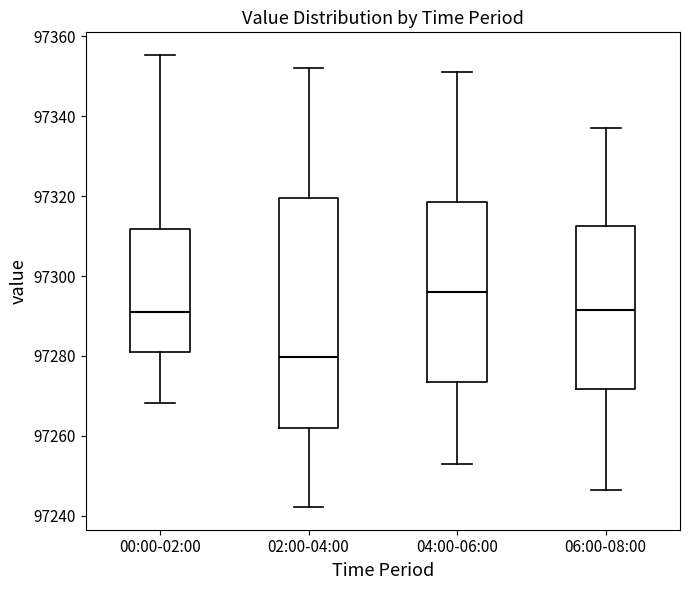

Reading left to right, transcribe this box plot: for each box, give where its median line is, the range the box spans, and where its two whiskers end, as read against the y-axis. The values are not printed on the chart, so give them approximately, as read against the axis.

00:00-02:00: median 97290, box 97280 to 97312, whiskers 97268 to 97356
02:00-04:00: median 97280, box 97262 to 97320, whiskers 97242 to 97352
04:00-06:00: median 97296, box 97274 to 97318, whiskers 97254 to 97352
06:00-08:00: median 97292, box 97272 to 97312, whiskers 97246 to 97338